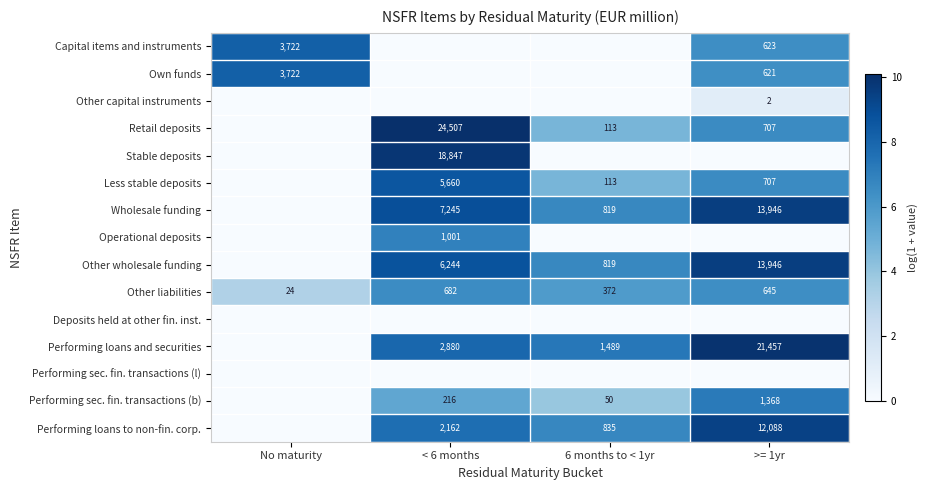

List the labels in order of Other liabilities value, largest first.

< 6 months, >= 1yr, 6 months to < 1yr, No maturity